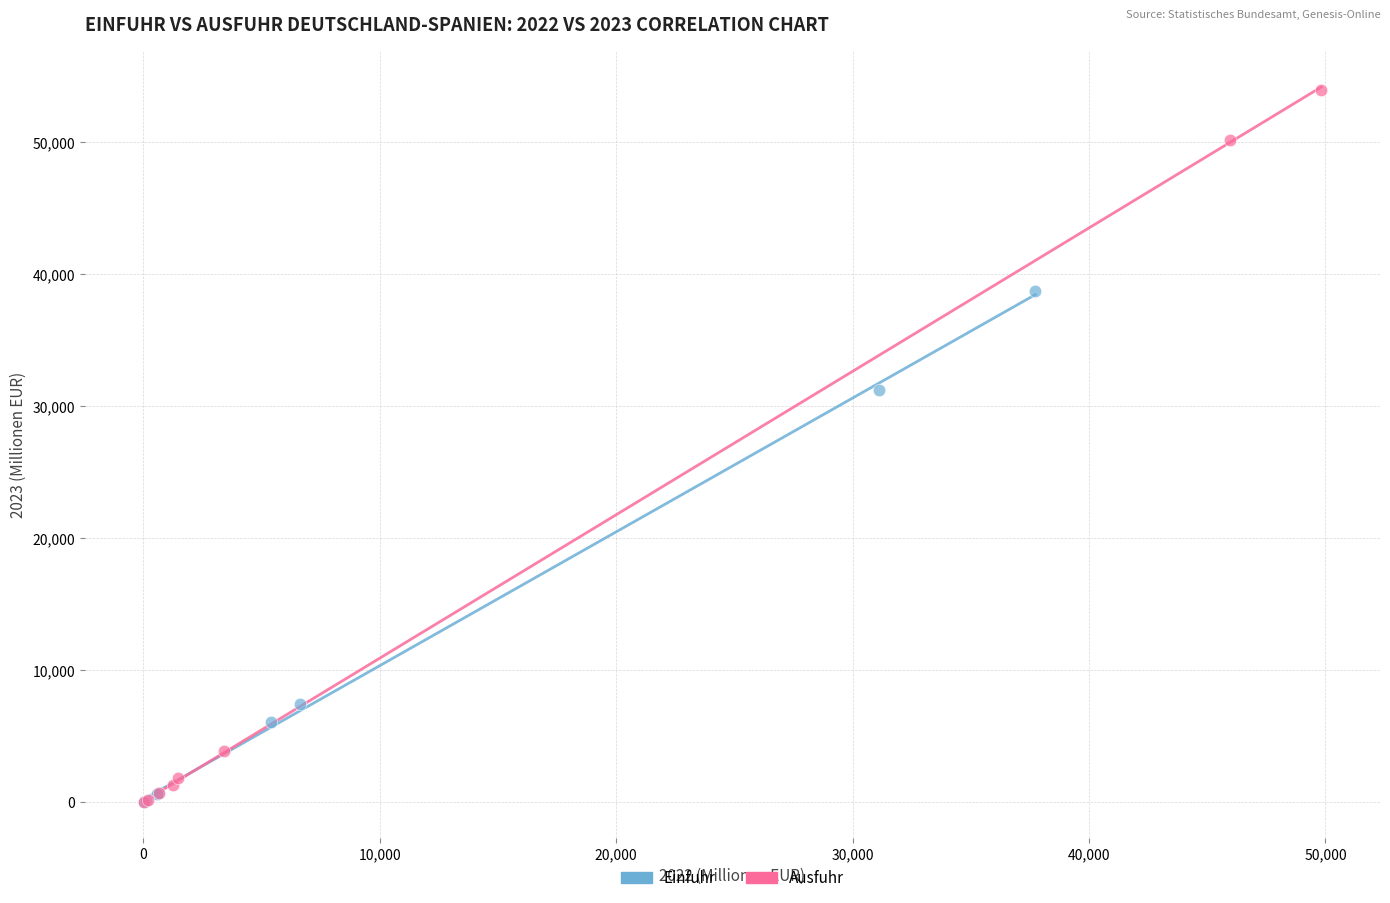

Which series has the largest Y range (max minus min)?

Ausfuhr